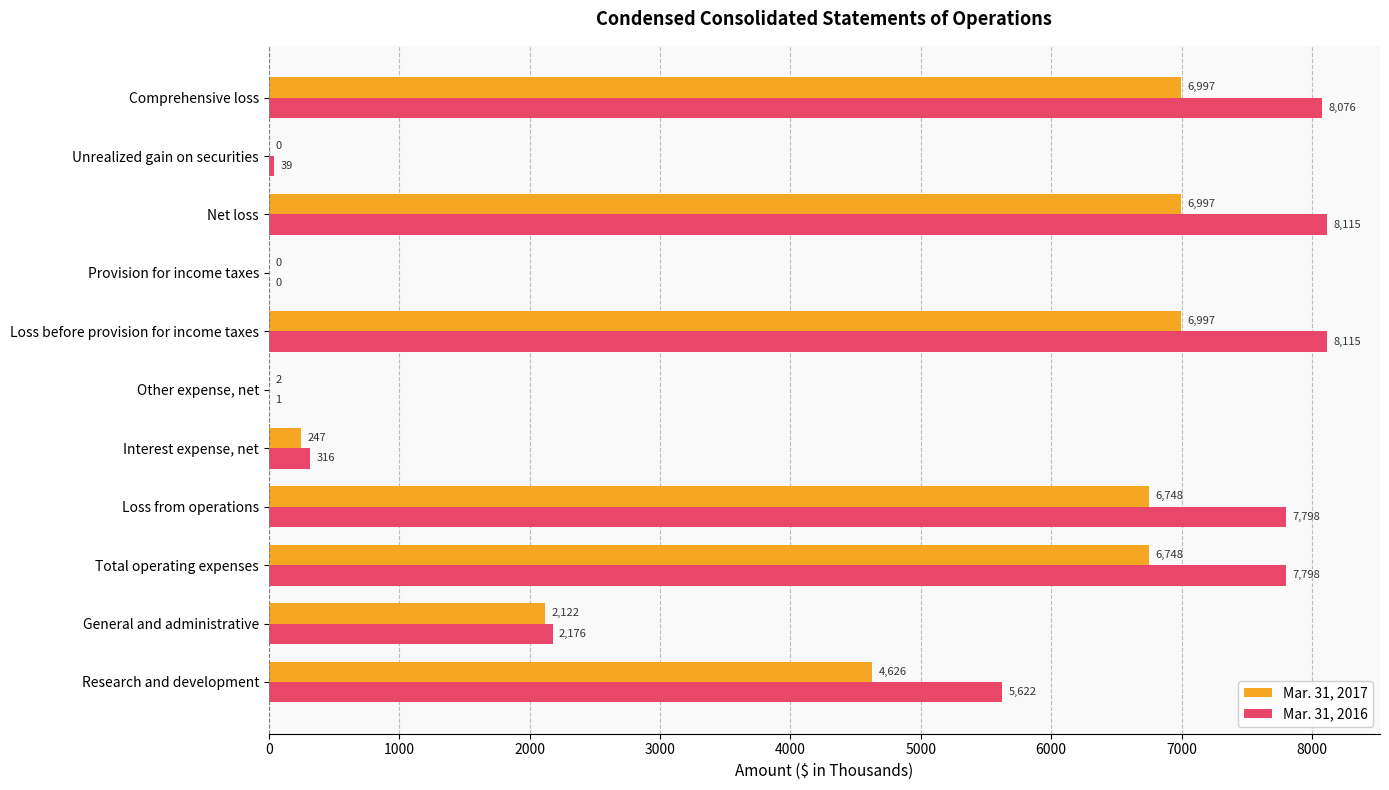

Which series has the widest spread of values?

Mar. 31, 2016